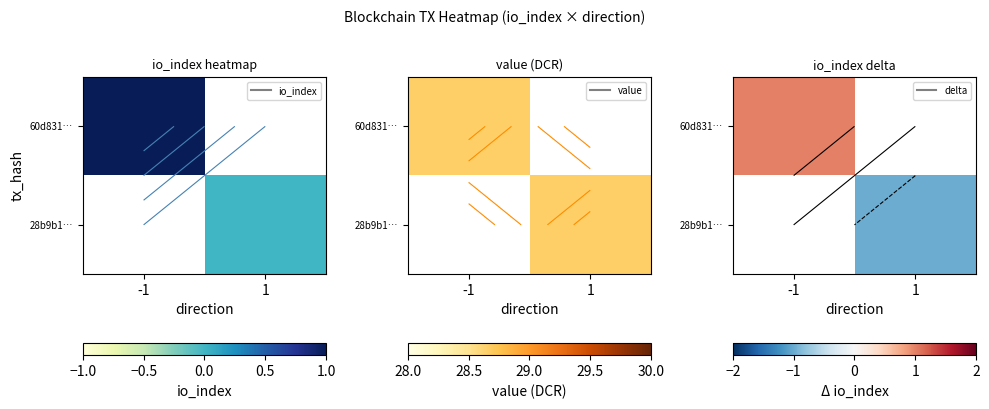

Which category has the highest value in the 28b9b1… series?

-1